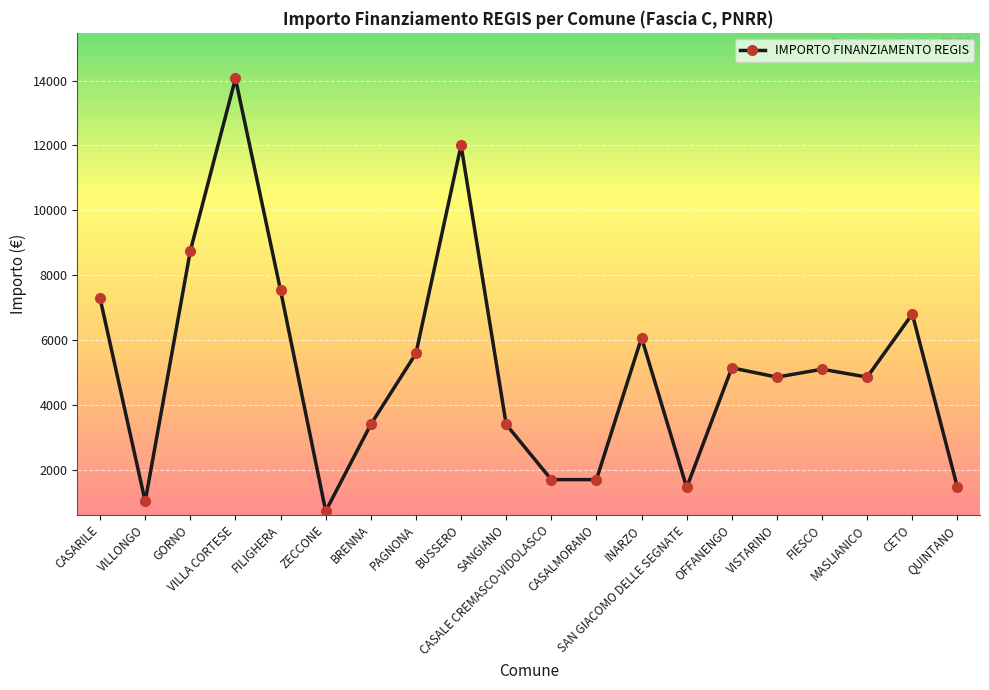

What is the smallest value displayed?

729